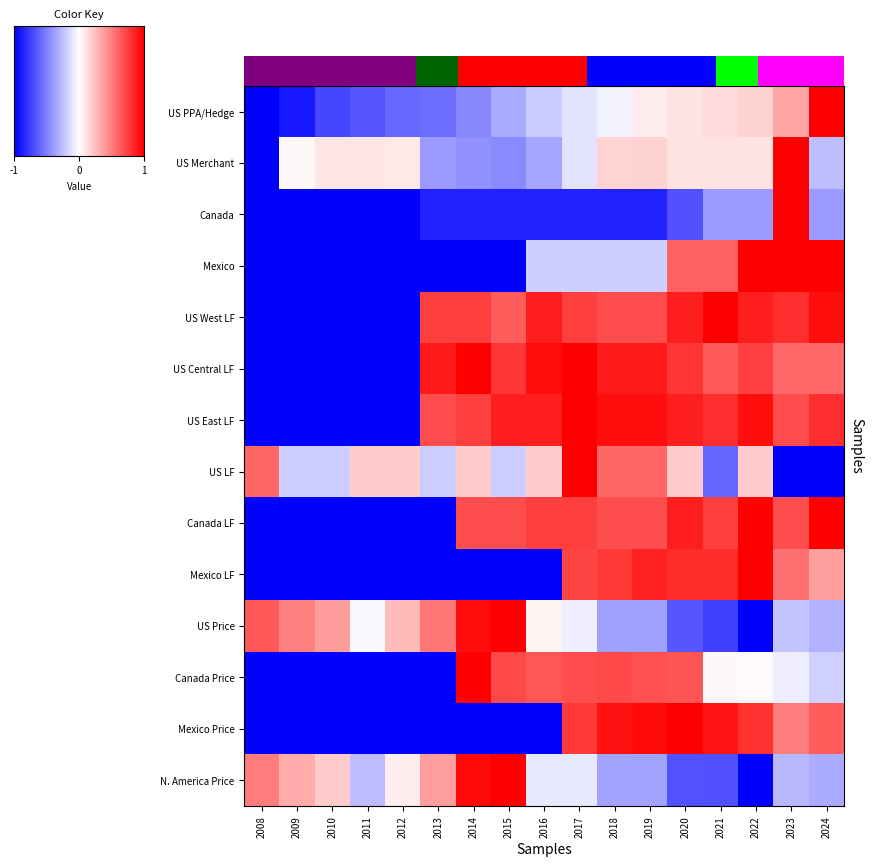

What is the minimum value shown in the chart?

-1.0